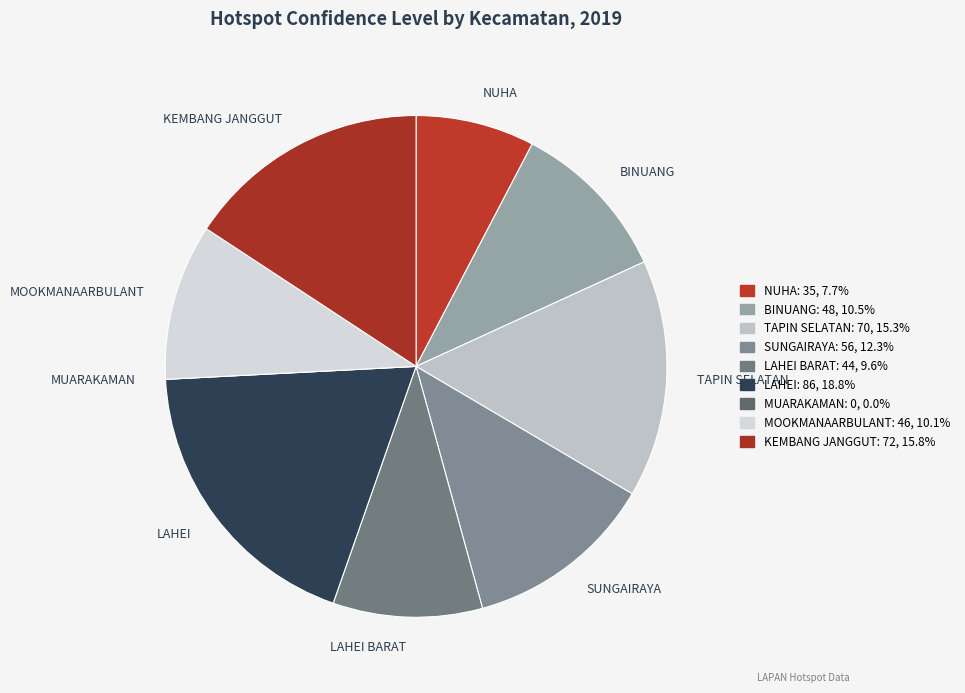

What is the ratio of the value at MOOKMANAARBULANT to the value at SUNGAIRAYA?

0.8